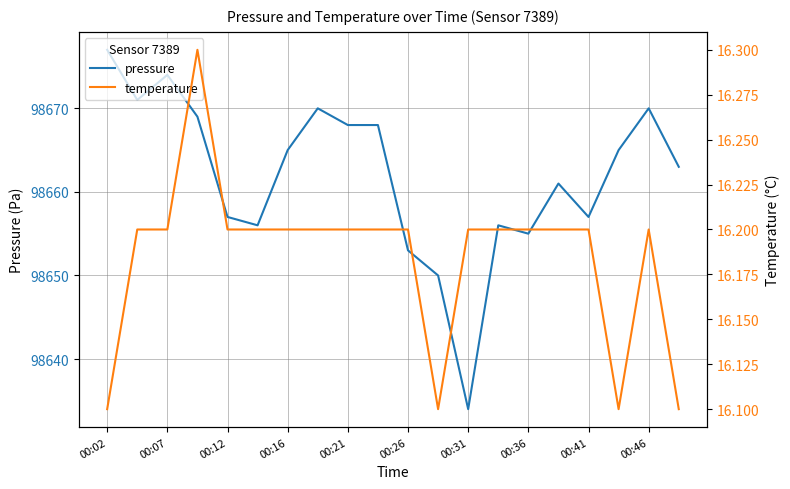

True or false: pressure and temperature cross at least once.

False